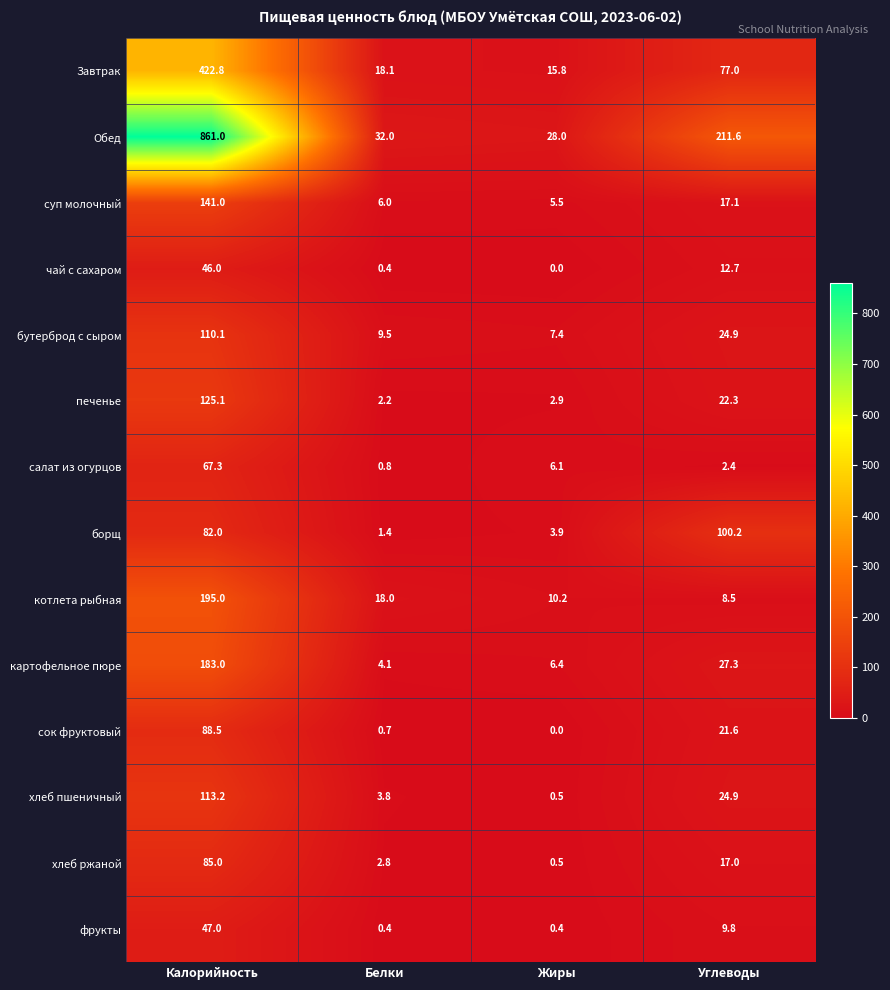

Which series has the largest total across all categories?

Обед